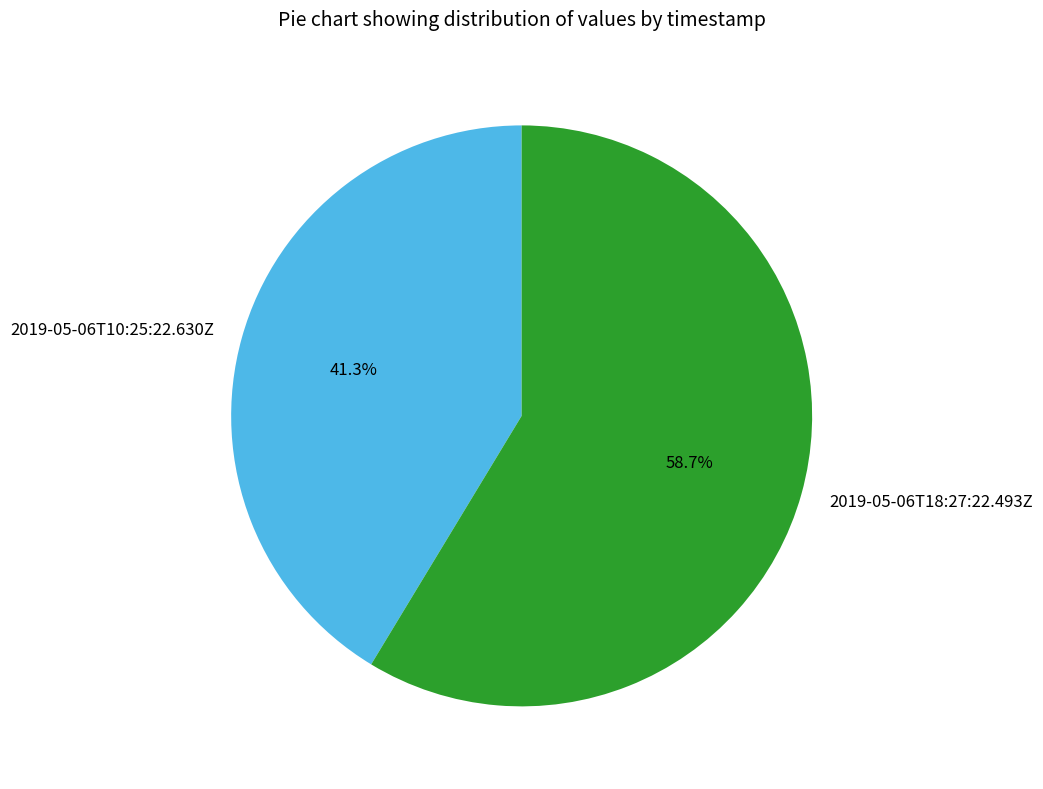

To the nearest percent, what is the average slice percentage?

50%